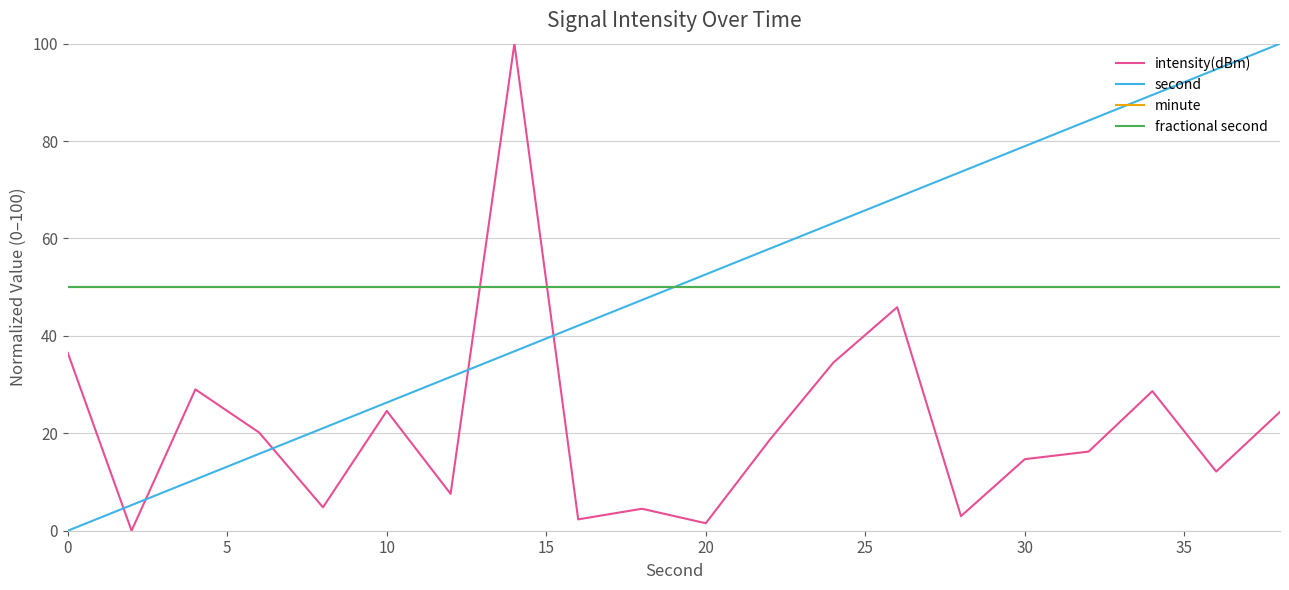

List the series in order of their peak value, highest first.

intensity(dBm), second, minute, fractional second